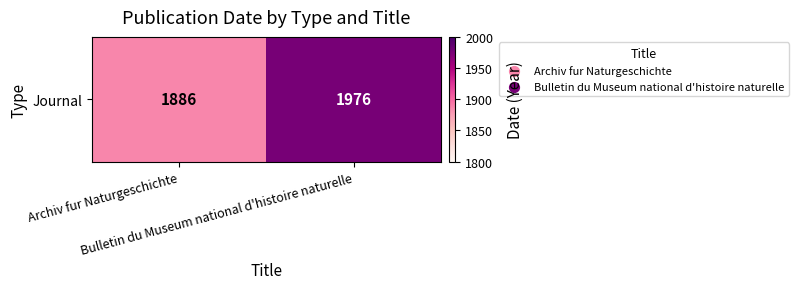

Rank the categories by value from highest to lowest.

Bulletin du Museum national d'histoire naturelle, Archiv fur Naturgeschichte